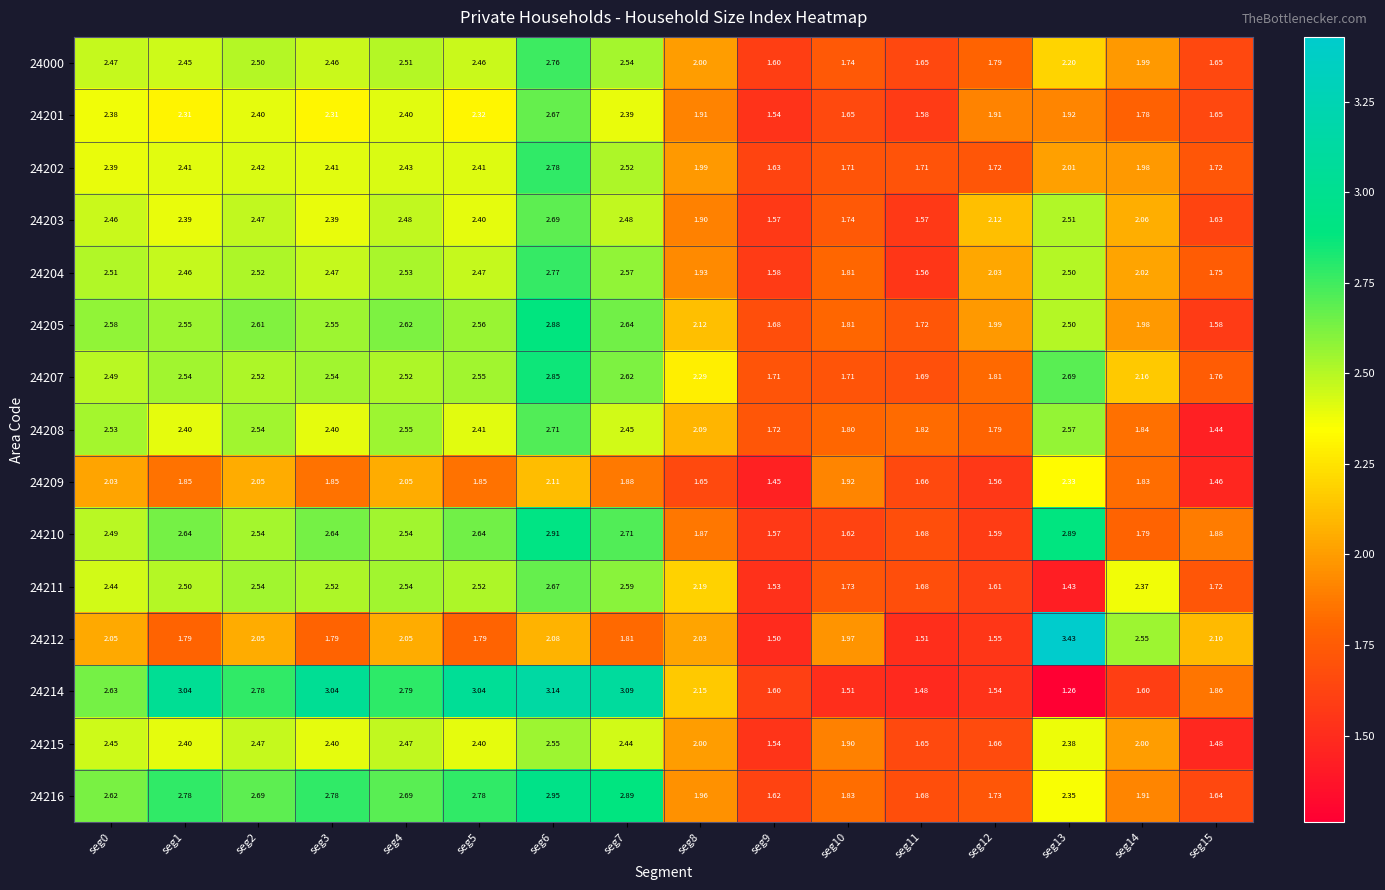

Rank the series by their maximum value, from lowest to highest.

24209, 24215, 24201, 24211, 24203, 24208, 24000, 24204, 24202, 24207, 24205, 24210, 24216, 24214, 24212